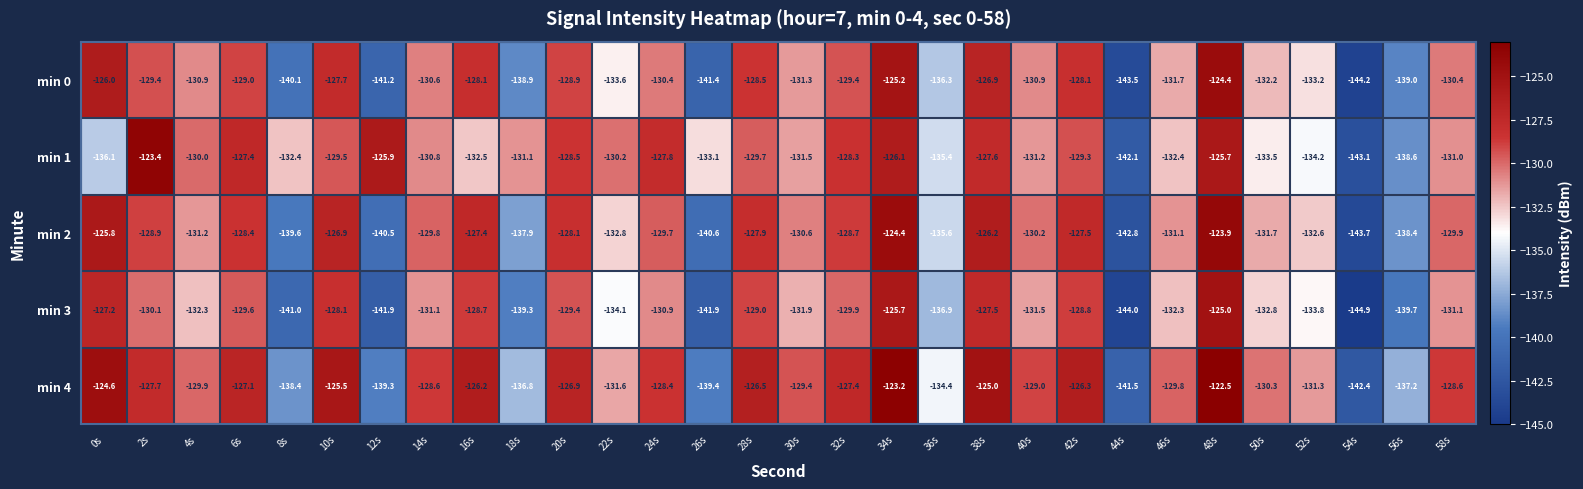

Rank the series by their maximum value, from highest to lowest.

min 4, min 1, min 2, min 0, min 3